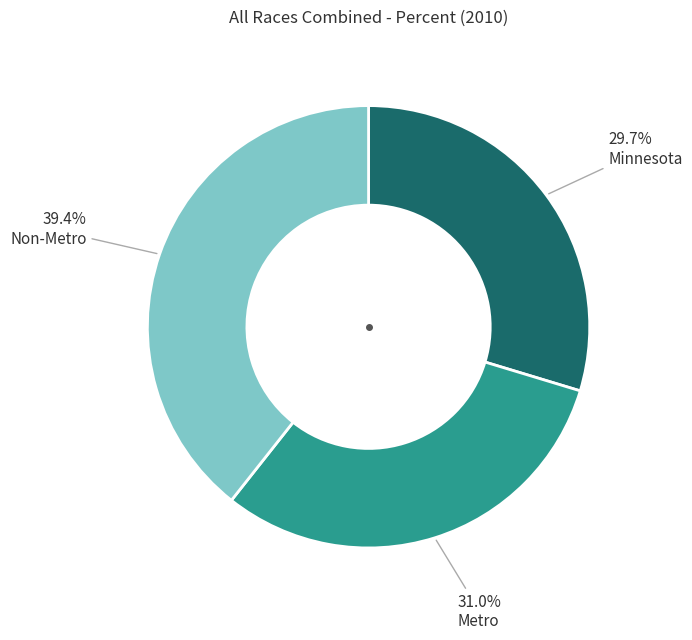

To the nearest percent, what is the difference between the largest and smallest slice percentages?

10%